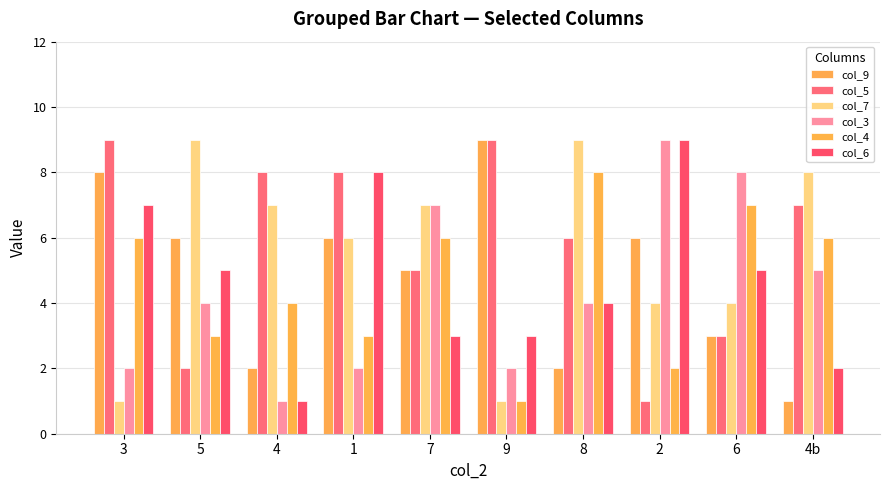

How many groups of bars are there?

10